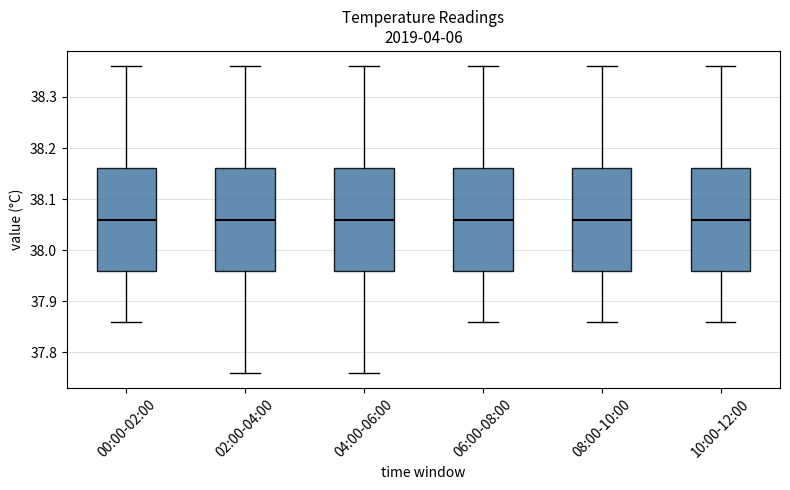

Where is the upper edge of the box for 10:00-12:00 on the y-axis? The values are not printed on the chart, so give them approximately, as read against the axis.

38.16